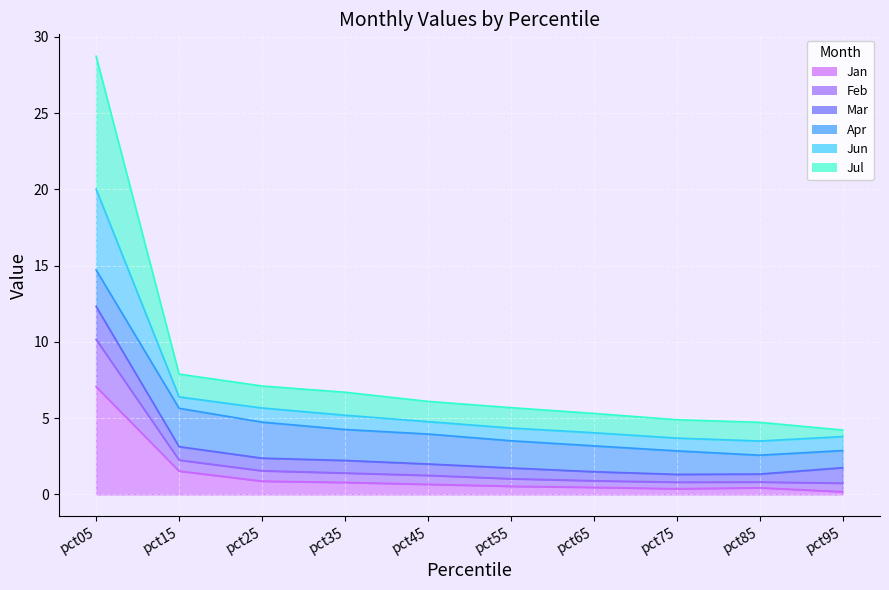

At which category does the chart reach its peak across all series?

pct05